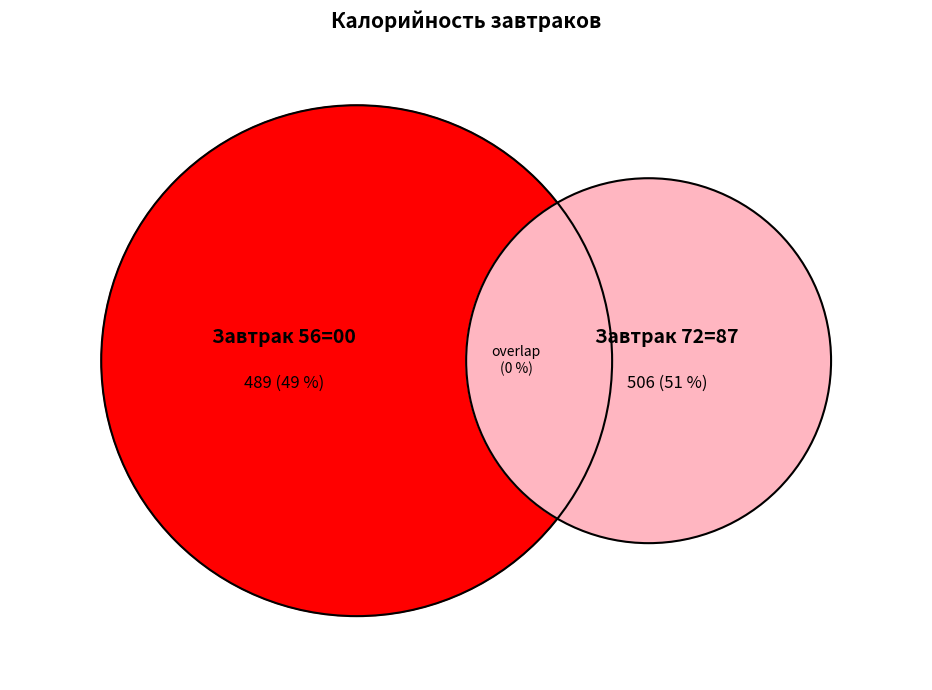

Do Сыр порционный (72) and Масло сливочное (56) together represent more than half of the pie?

No